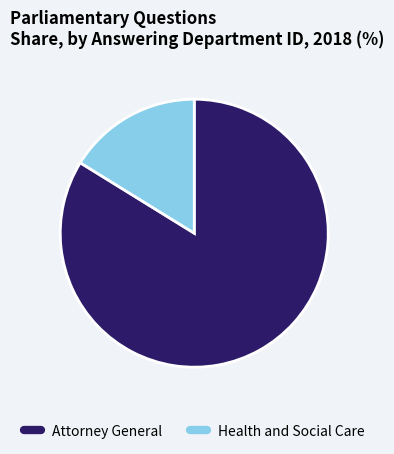

Is it true that Attorney General is 73% of the pie?

False